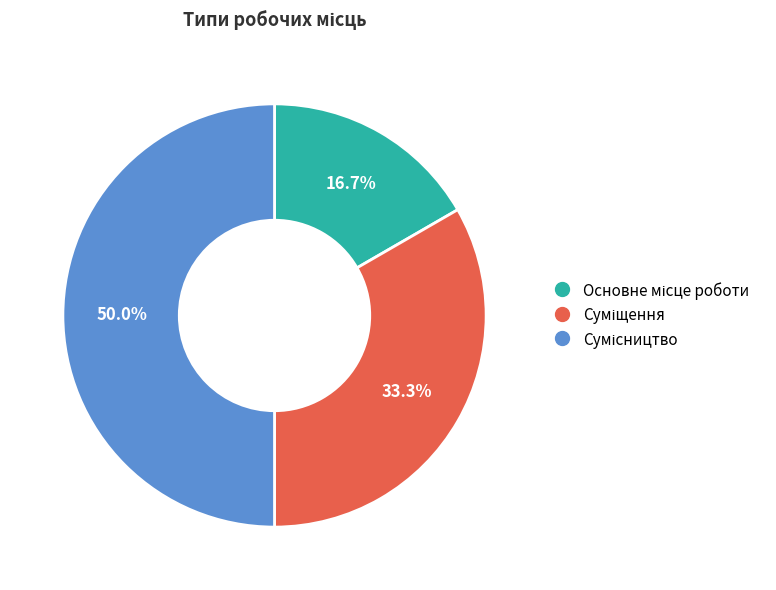

True or false: Основне місце роботи accounts for 28% of the total.

False